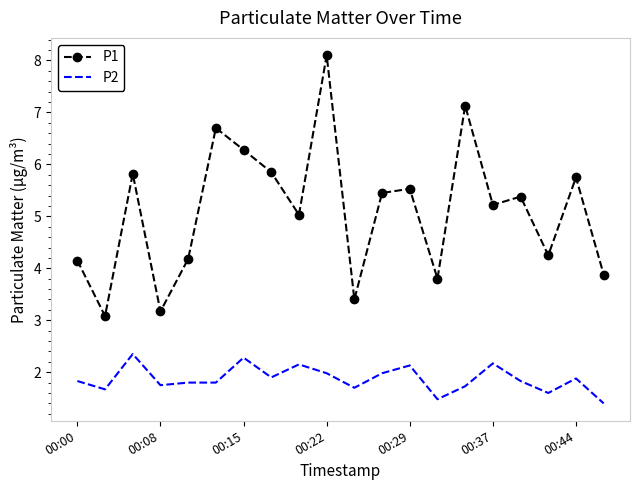

What is the difference between the maximum and minimum values in the P1 series?

5.0